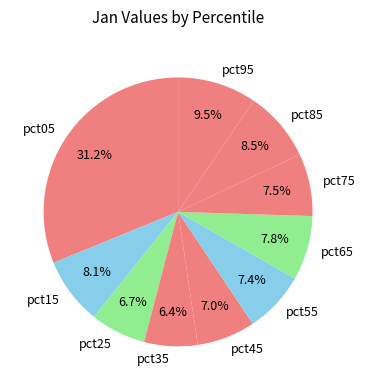

Approximately how many times larger is the value at pct35 compared to pct05?

0.2